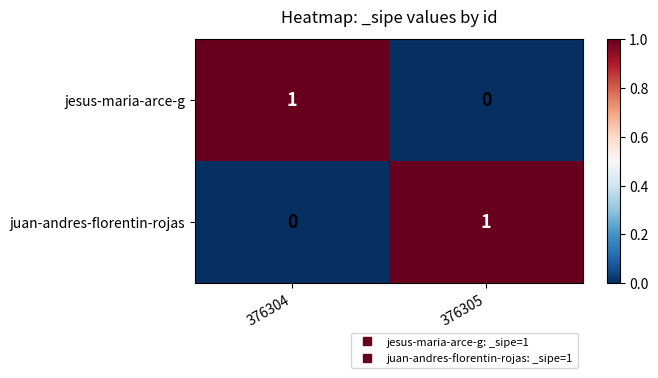

The juan-andres-florentin-rojas series shows 1 at 376305. True or false?

True